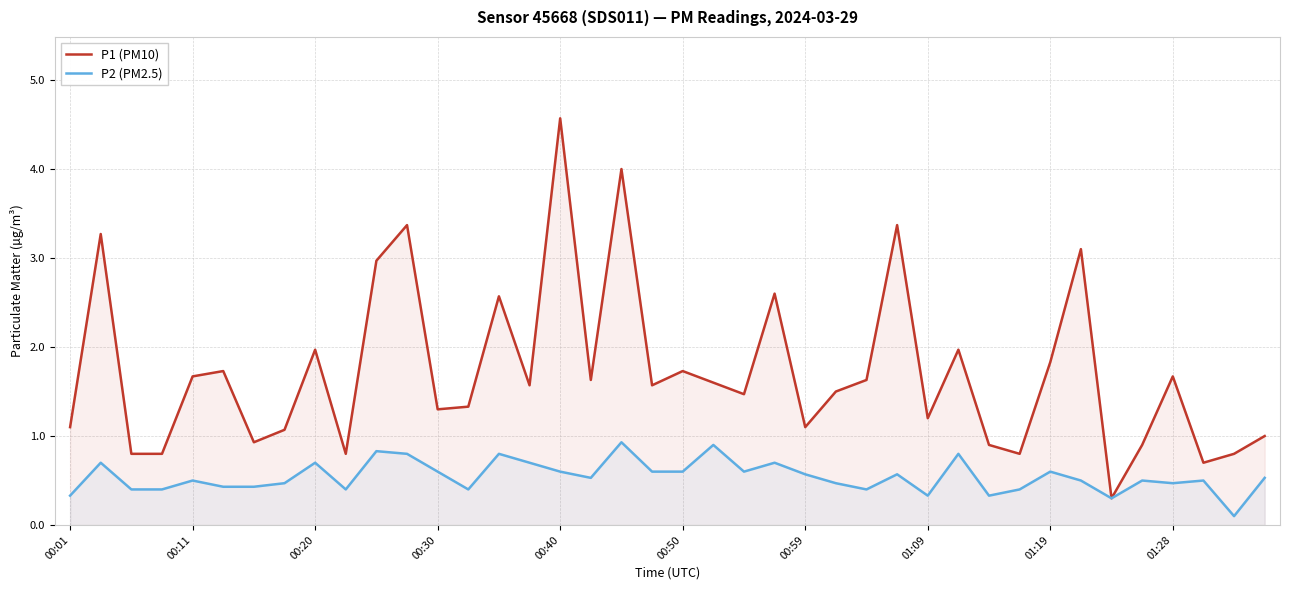

What is the highest value of the P2 (PM2.5) series?

0.9